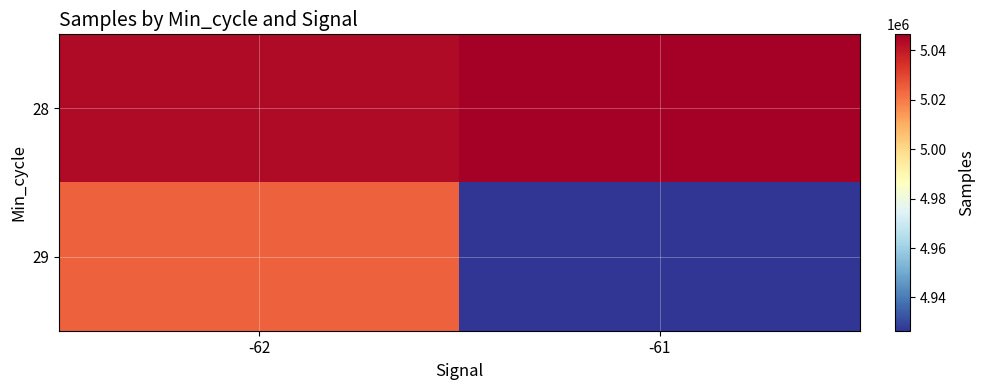

Which category has the highest value across all series?

-61